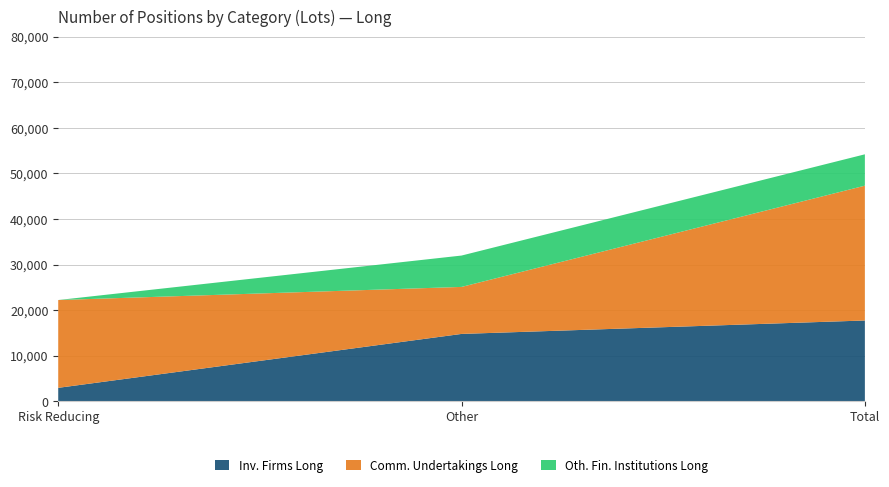

Reading right to left, what are the values for Inv. Firms Long?

Total=17730.4	Other=14781.7	Risk Reducing=2948.8